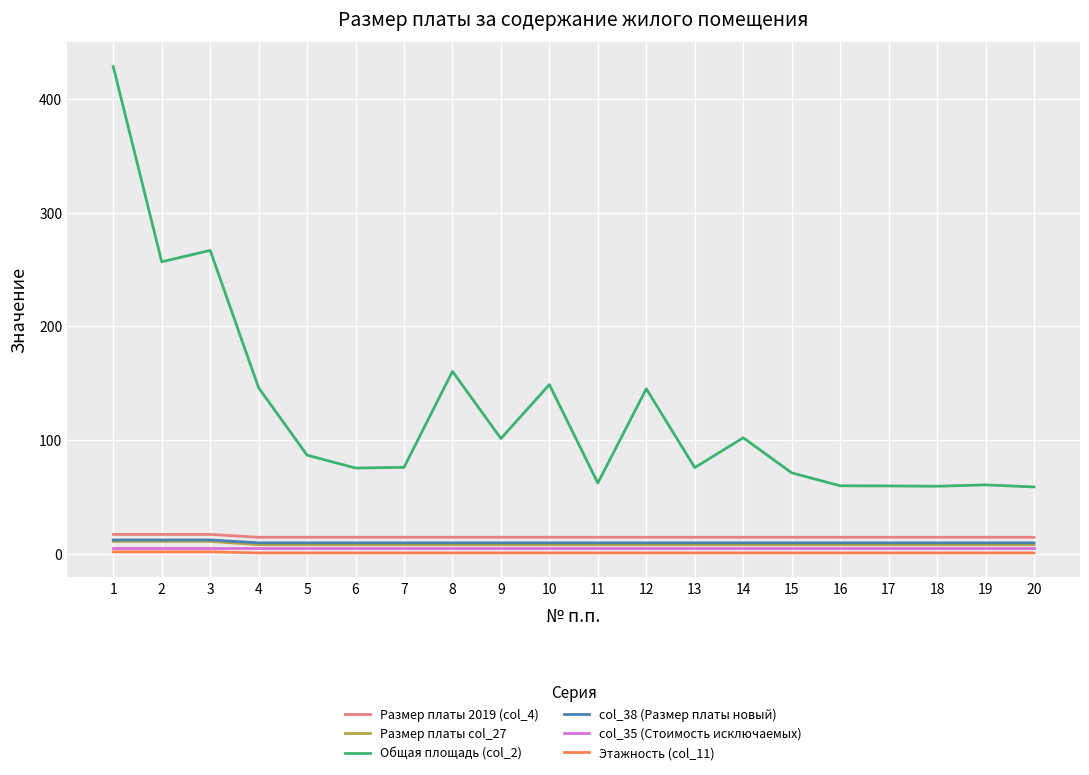

What is the greatest value displayed?

428.3